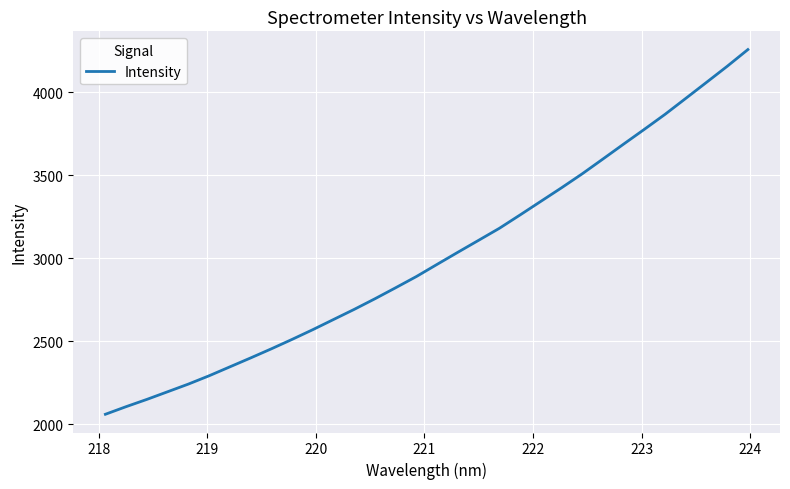

What is the smallest value displayed?

2060.1